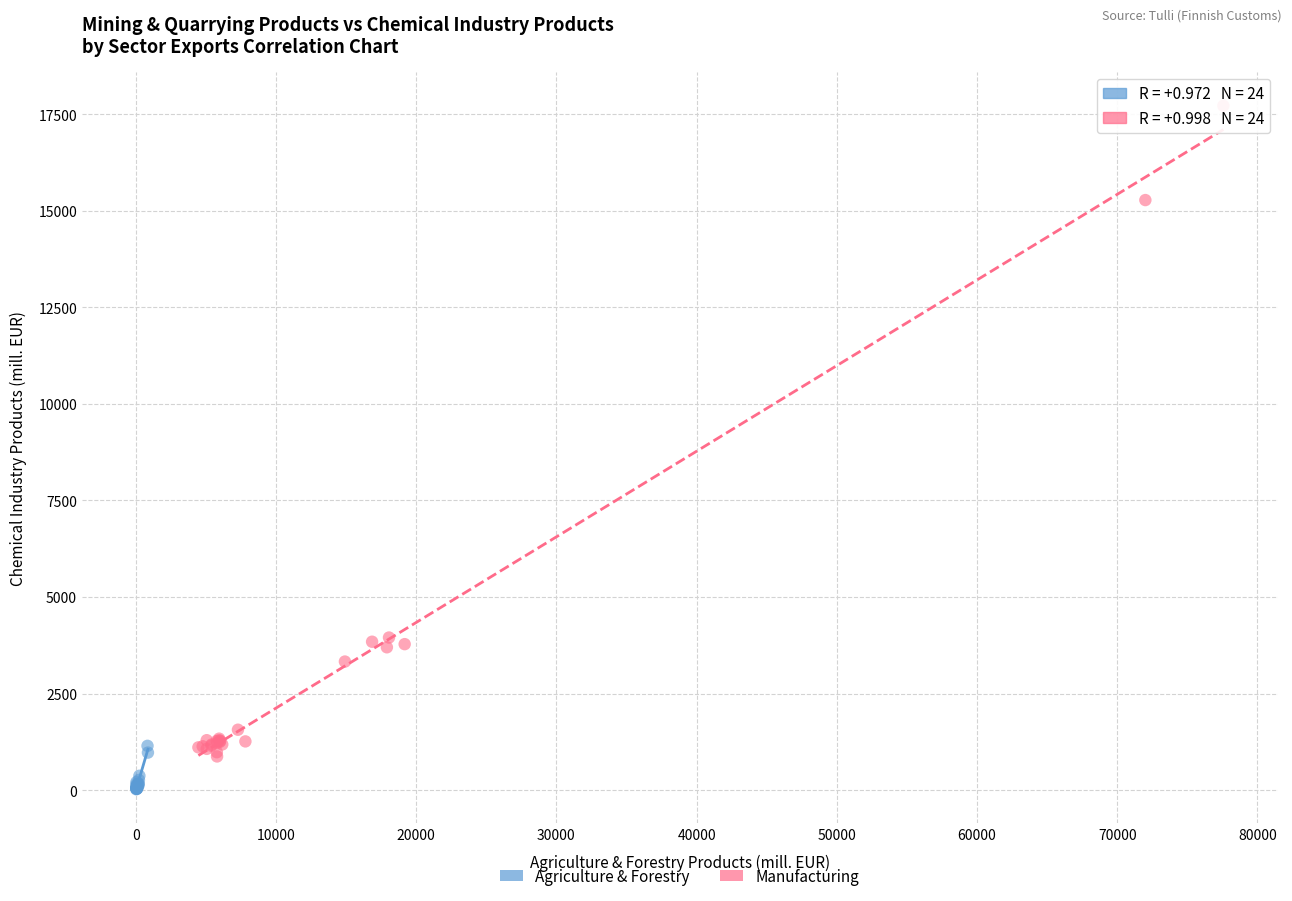

Which series reaches the minimum Y coordinate?

Agriculture & Forestry